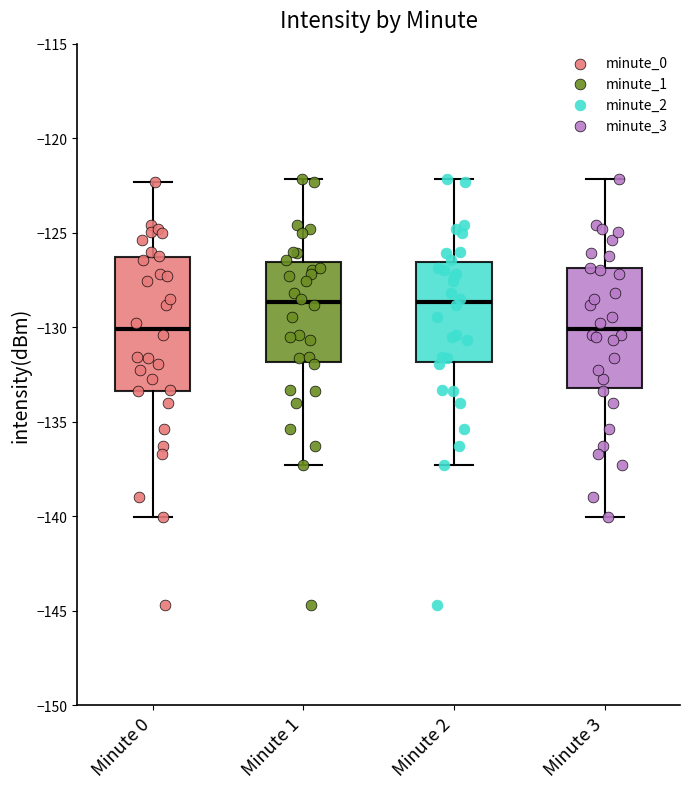

Where does the lower whisker of the box for Minute 3 end on the y-axis? The values are not printed on the chart, so give them approximately, as read against the axis.

-140.0